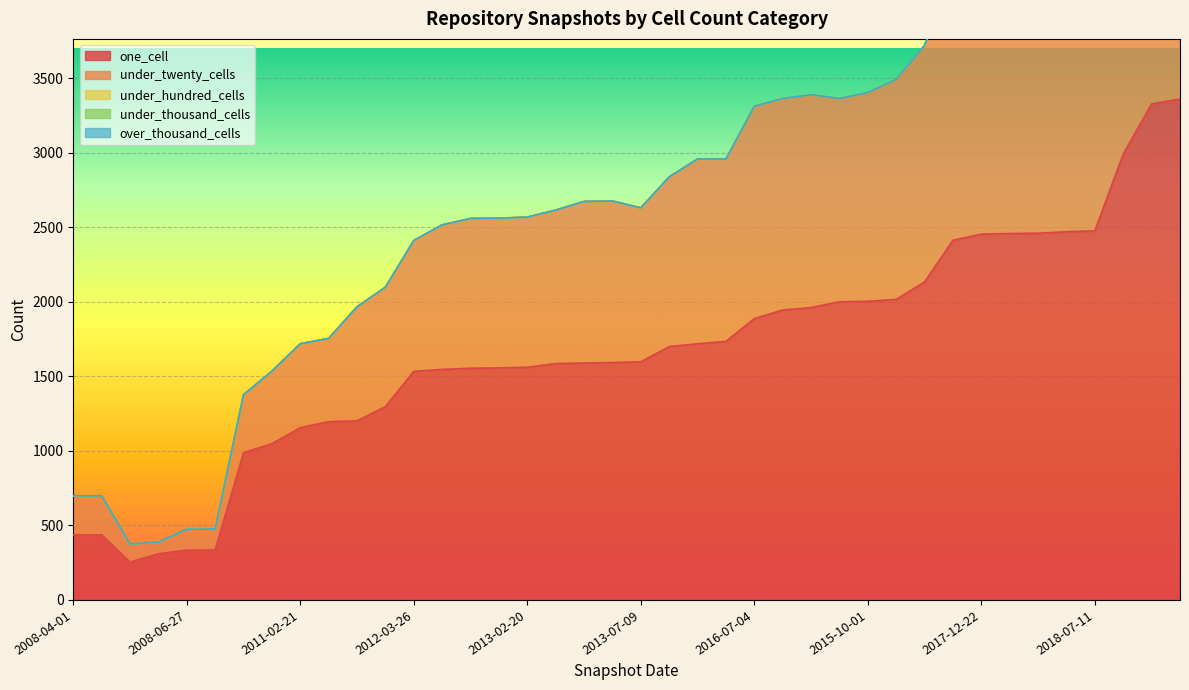

Which series has the largest range (max minus min)?

under_twenty_cells